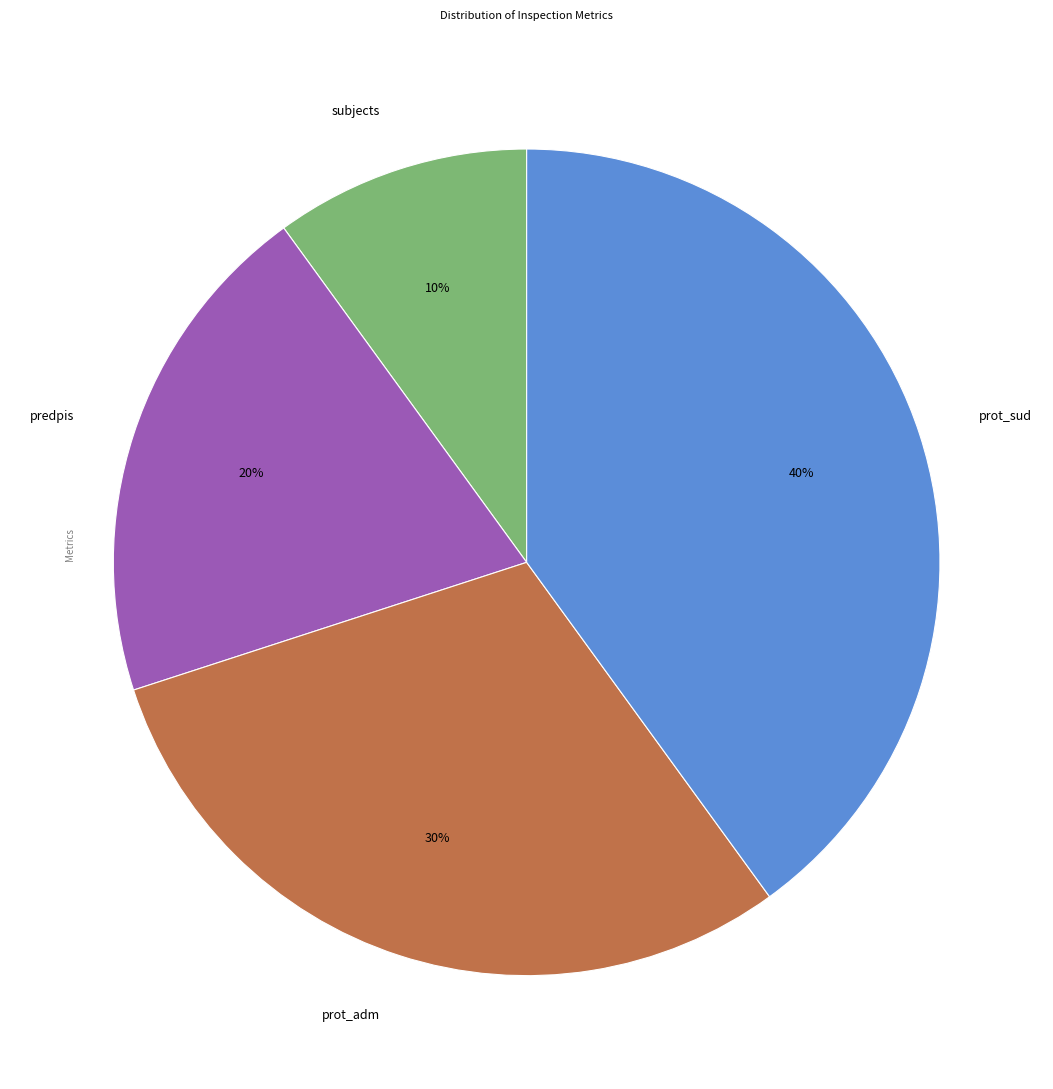

Is it true that predpis is 8% of the pie?

False